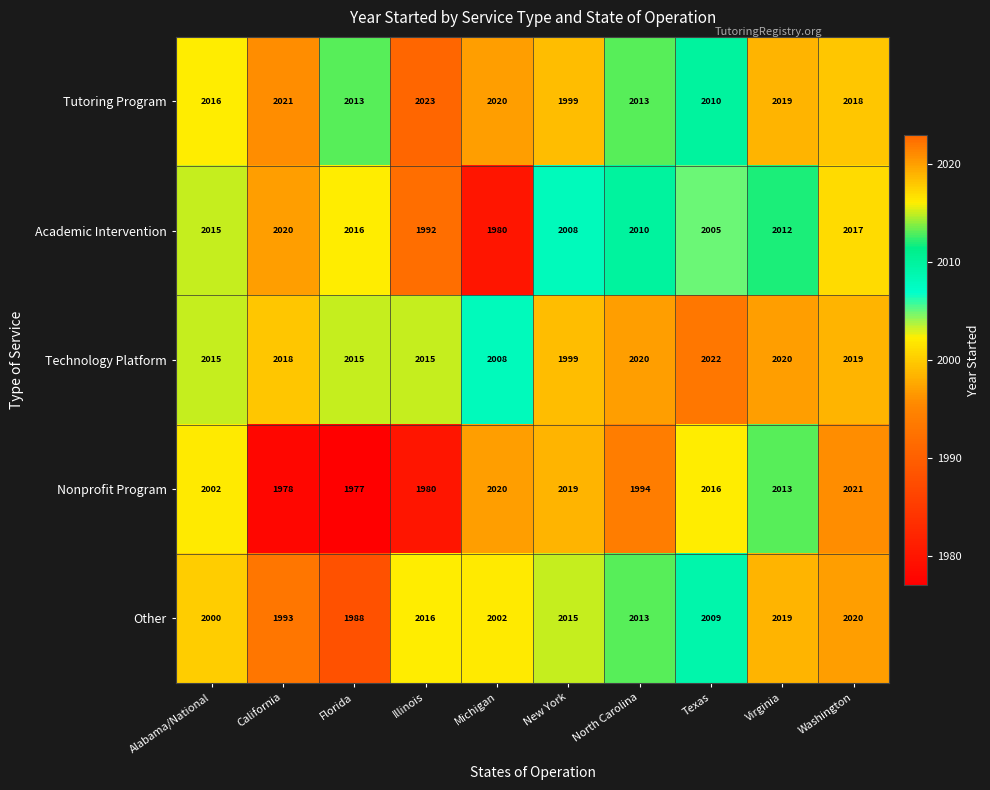

The Academic Intervention series shows 2947 at California. True or false?

False